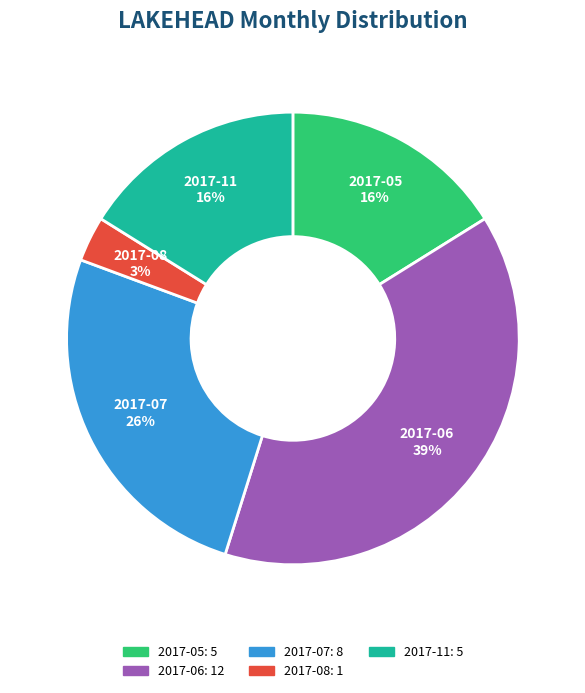

Which slice is the largest?

2017-06